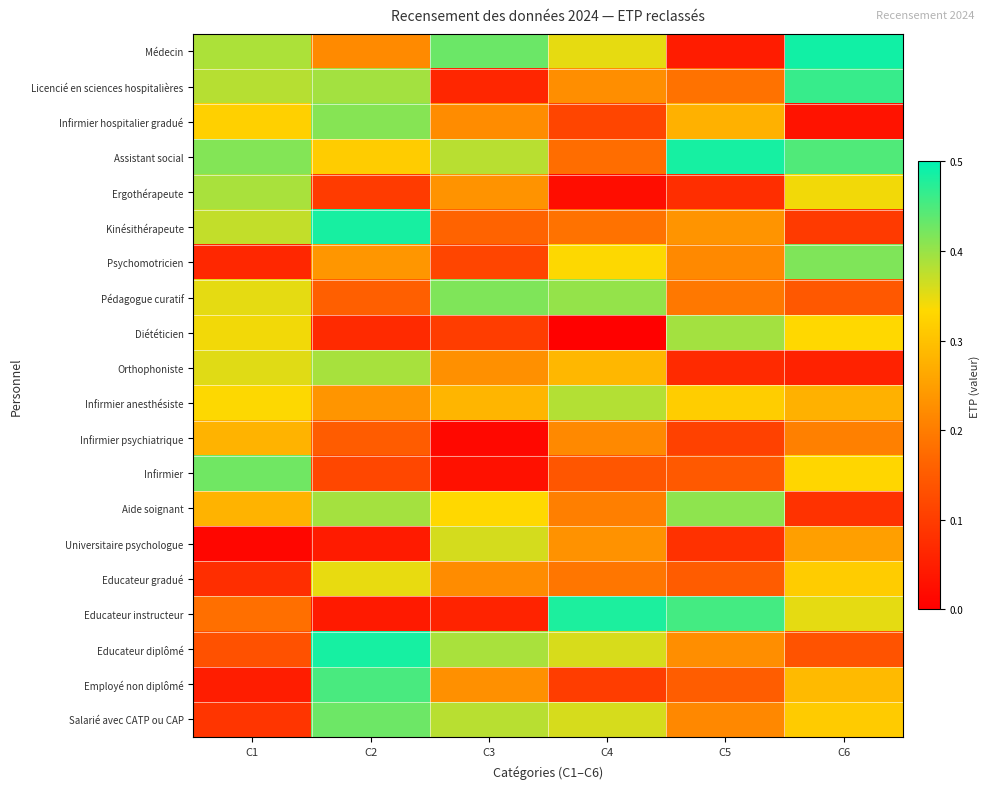

Reading left to right, transcribe all the data shown in this chart.

Médecin: C1=0.4	C2=0.2	C3=0.4	C4=0.3	C5=0.0	C6=0.5
Licencié en sciences hospitalières: C1=0.4	C2=0.4	C3=0.1	C4=0.2	C5=0.2	C6=0.5
Infirmier hospitalier gradué: C1=0.3	C2=0.4	C3=0.2	C4=0.1	C5=0.3	C6=0.0
Assistant social: C1=0.4	C2=0.3	C3=0.4	C4=0.2	C5=0.5	C6=0.4
Ergothérapeute: C1=0.4	C2=0.1	C3=0.2	C4=0.0	C5=0.1	C6=0.3
Kinésithérapeute: C1=0.4	C2=0.5	C3=0.2	C4=0.2	C5=0.2	C6=0.1
Psychomotricien: C1=0.1	C2=0.2	C3=0.1	C4=0.3	C5=0.2	C6=0.4
Pédagogue curatif: C1=0.4	C2=0.2	C3=0.4	C4=0.4	C5=0.2	C6=0.1
Diététicien: C1=0.3	C2=0.1	C3=0.1	C4=0.0	C5=0.4	C6=0.3
Orthophoniste: C1=0.4	C2=0.4	C3=0.2	C4=0.3	C5=0.1	C6=0.1
Infirmier anesthésiste: C1=0.3	C2=0.2	C3=0.3	C4=0.4	C5=0.3	C6=0.3
Infirmier psychiatrique: C1=0.3	C2=0.2	C3=0.0	C4=0.2	C5=0.1	C6=0.2
Infirmier: C1=0.4	C2=0.1	C3=0.0	C4=0.1	C5=0.1	C6=0.3
Aide soignant: C1=0.3	C2=0.4	C3=0.3	C4=0.2	C5=0.4	C6=0.1
Universitaire psychologue: C1=0.0	C2=0.0	C3=0.4	C4=0.2	C5=0.1	C6=0.3
Educateur gradué: C1=0.1	C2=0.3	C3=0.2	C4=0.2	C5=0.2	C6=0.3
Educateur instructeur: C1=0.2	C2=0.0	C3=0.1	C4=0.5	C5=0.5	C6=0.3
Educateur diplômé: C1=0.1	C2=0.5	C3=0.4	C4=0.4	C5=0.2	C6=0.1
Employé non diplômé: C1=0.0	C2=0.5	C3=0.2	C4=0.1	C5=0.2	C6=0.3
Salarié avec CATP ou CAP: C1=0.1	C2=0.4	C3=0.4	C4=0.4	C5=0.2	C6=0.3